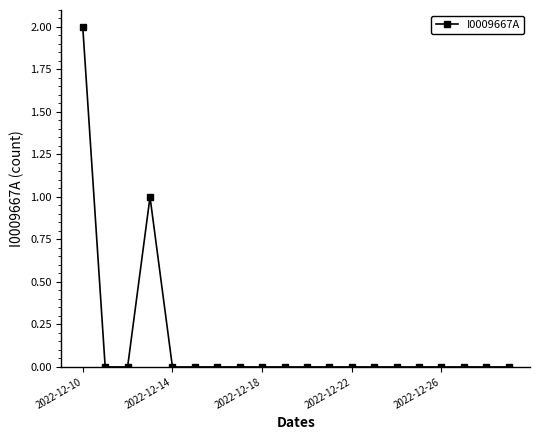

Count the number of data series in this chart.

1